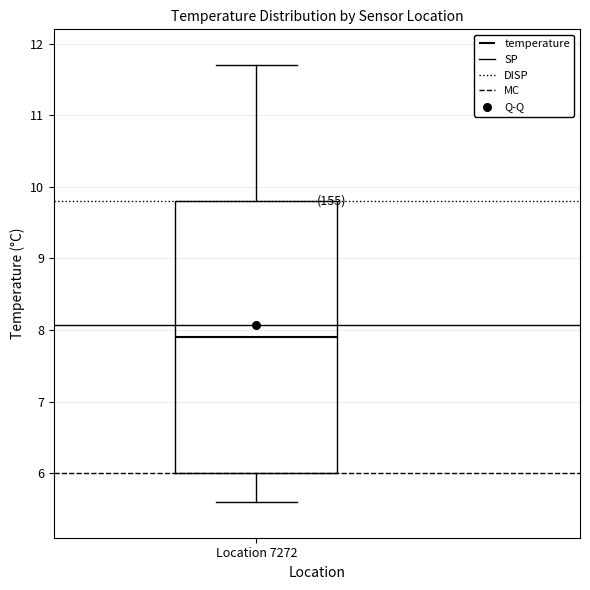

Transcribe this box plot: give where the median line is, the range the box spans, and where the two whiskers end, as read against the y-axis. The values are not printed on the chart, so give them approximately, as read against the axis.

median 7.9, box 6.0 to 9.8, whiskers 5.6 to 11.7